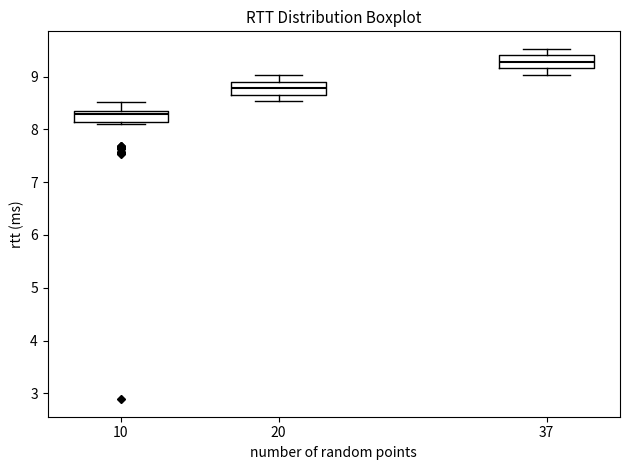

Which box's median line is the highest?

37